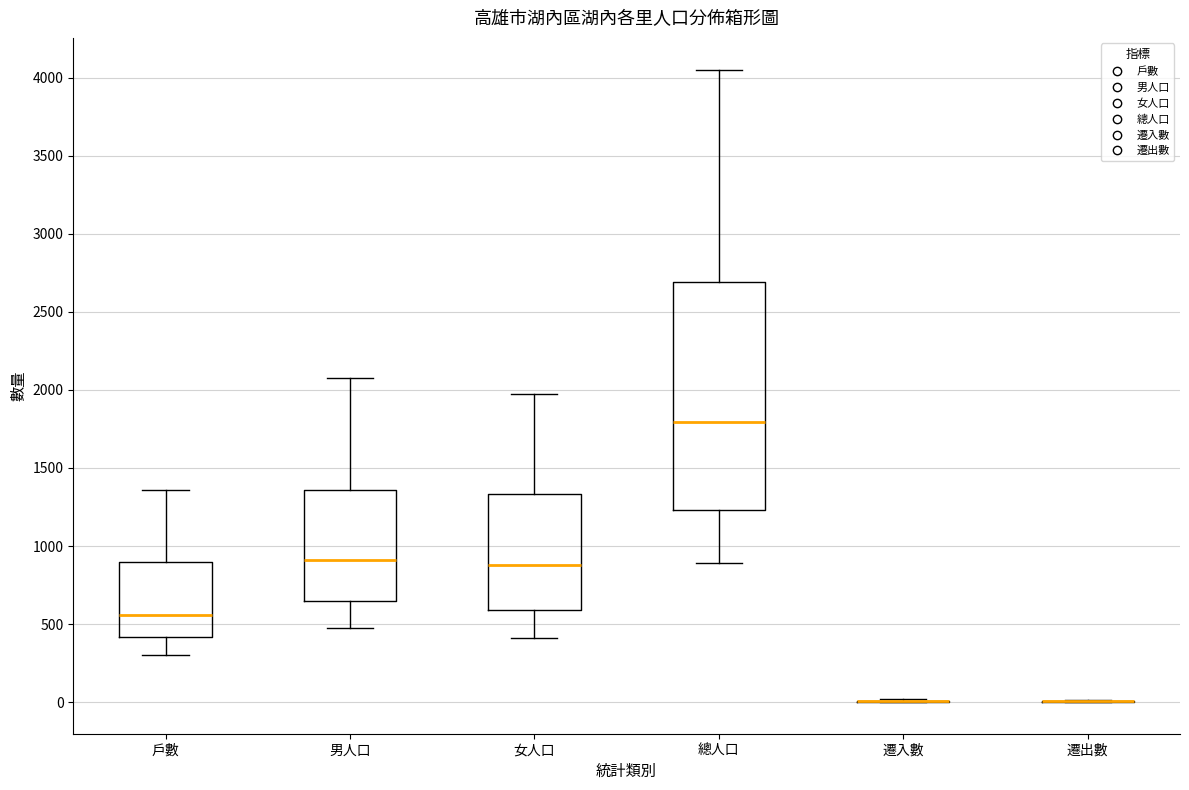

Comparing the boxes themselves (not the whiskers), which one is the tallest?

總人口